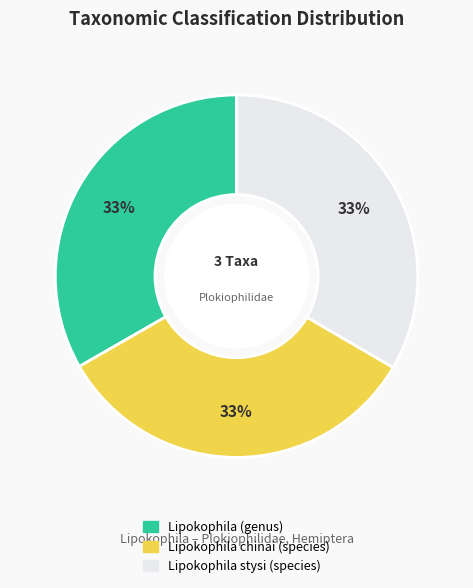

To the nearest percent, what percentage of the pie is Lipokophila chinai (species)?

33%